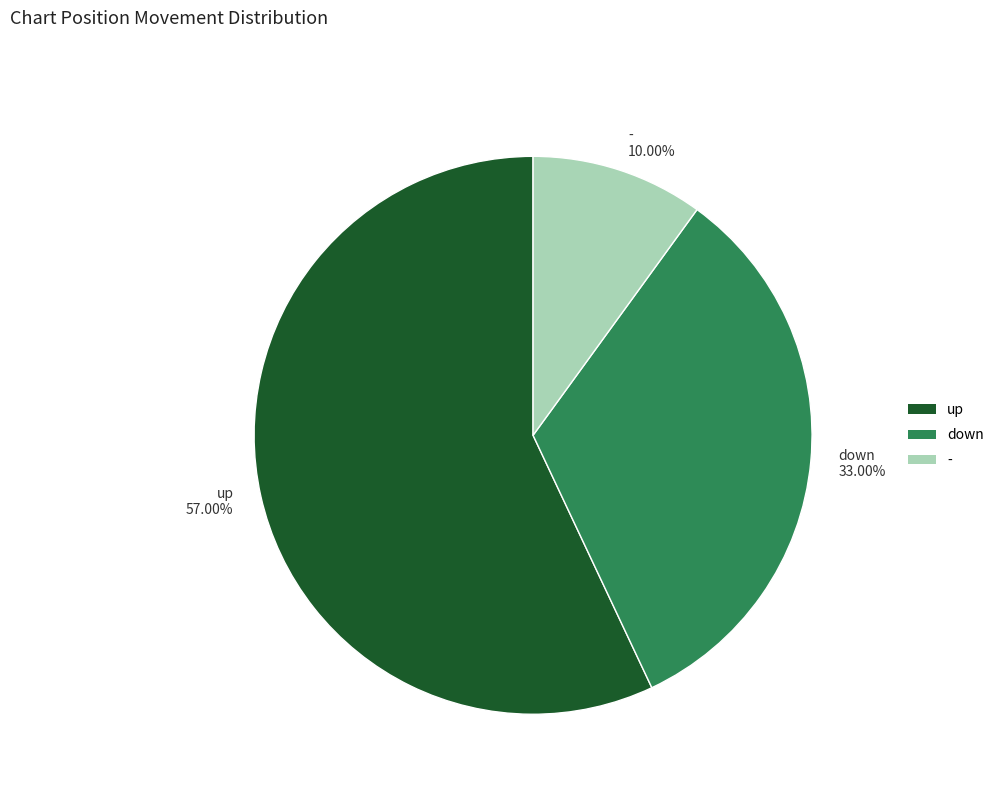

Which slice represents more than half of the pie?

up